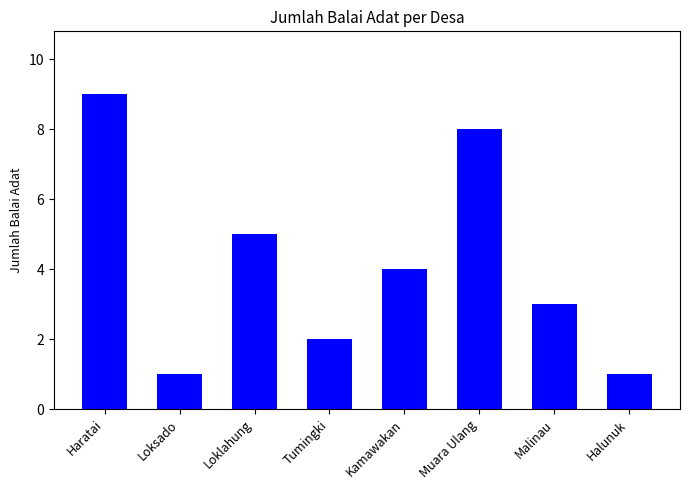

True or false: the data shows 1 at Loksado.

True